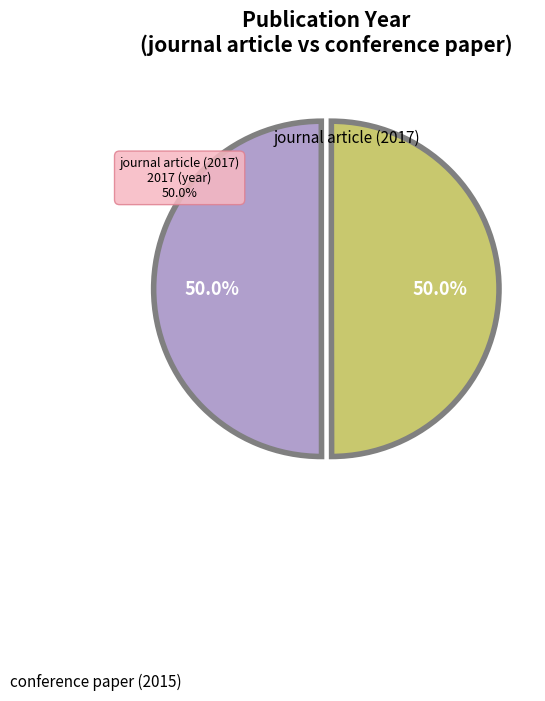

What is the largest slice in the pie chart?

journal article (2017)